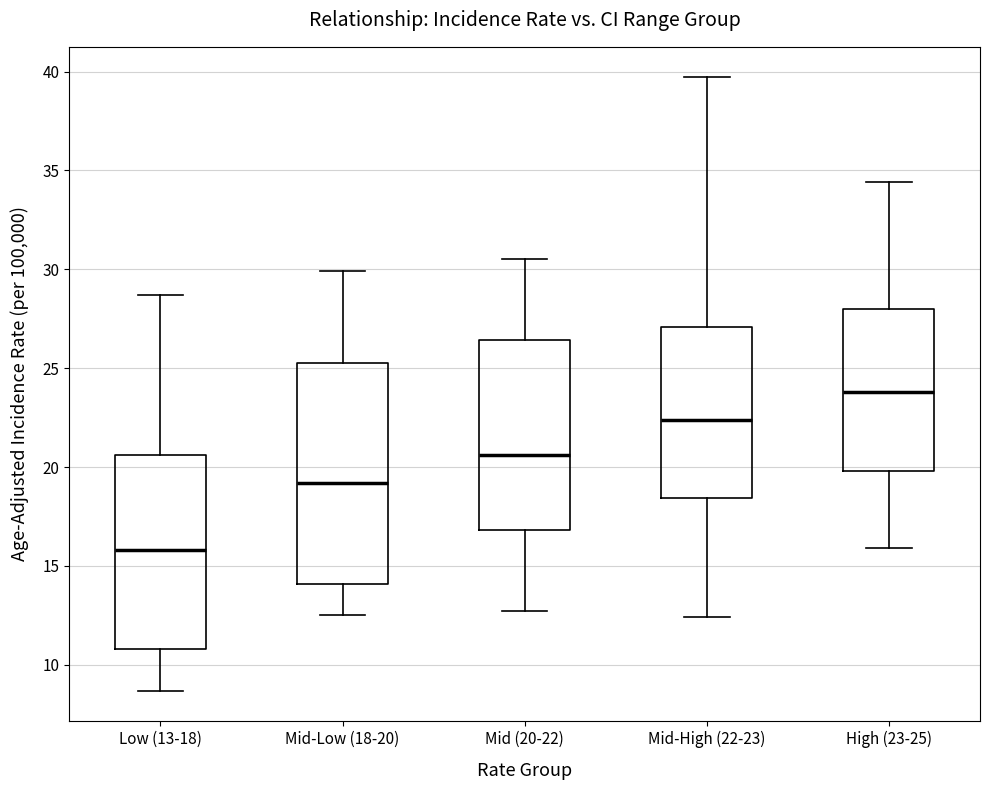

Reading left to right, read every box against the y-axis: the position of its median line, the range the box covers, and the ends of its whiskers. The values are not printed on the chart, so give them approximately, as read against the axis.

Low (13-18): median 16.0, box 11.0 to 20.5, whiskers 8.5 to 28.5
Mid-Low (18-20): median 19.0, box 14.0 to 25.5, whiskers 12.5 to 30.0
Mid (20-22): median 20.5, box 17.0 to 26.5, whiskers 12.5 to 30.5
Mid-High (22-23): median 22.5, box 18.5 to 27.0, whiskers 12.5 to 39.5
High (23-25): median 24.0, box 20.0 to 28.0, whiskers 16.0 to 34.5